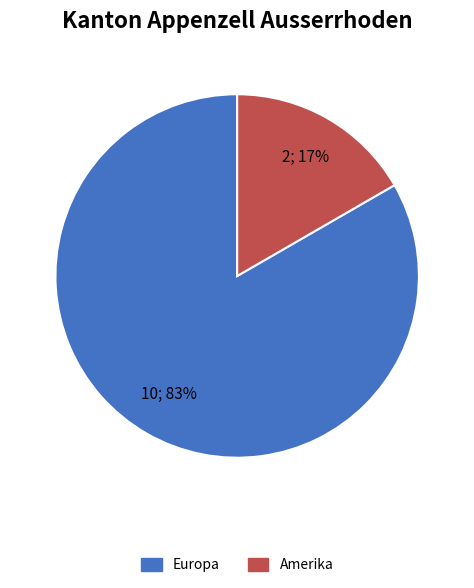

To the nearest percent, what is the average slice percentage?

50%